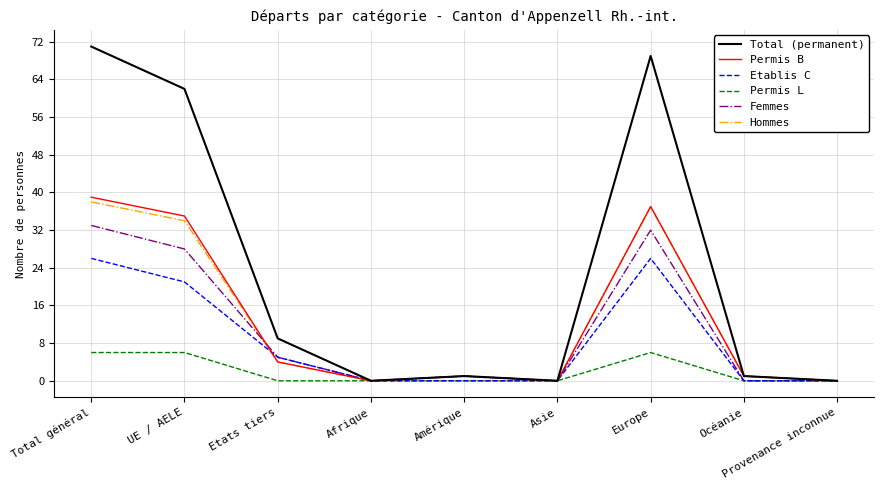

What position from the left is Europe?

7